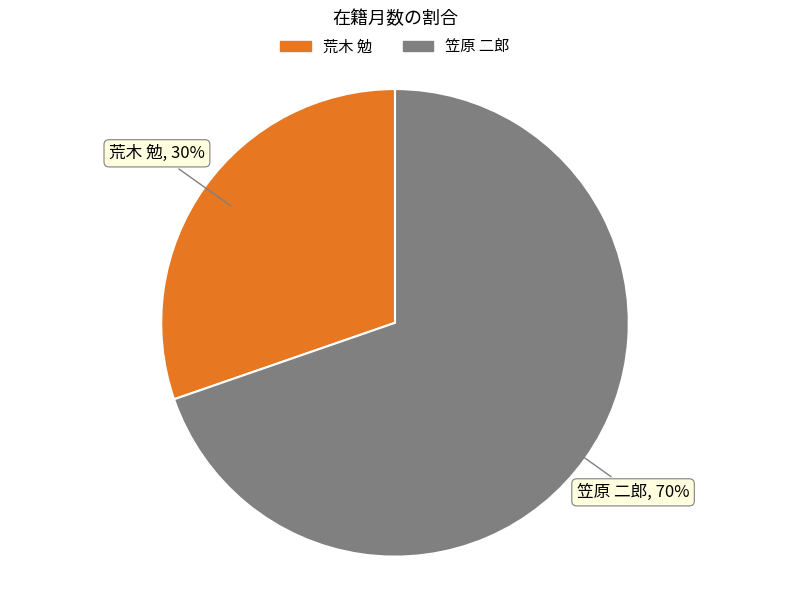

The 笠原 二郎 slice represents 70% of the pie. True or false?

True